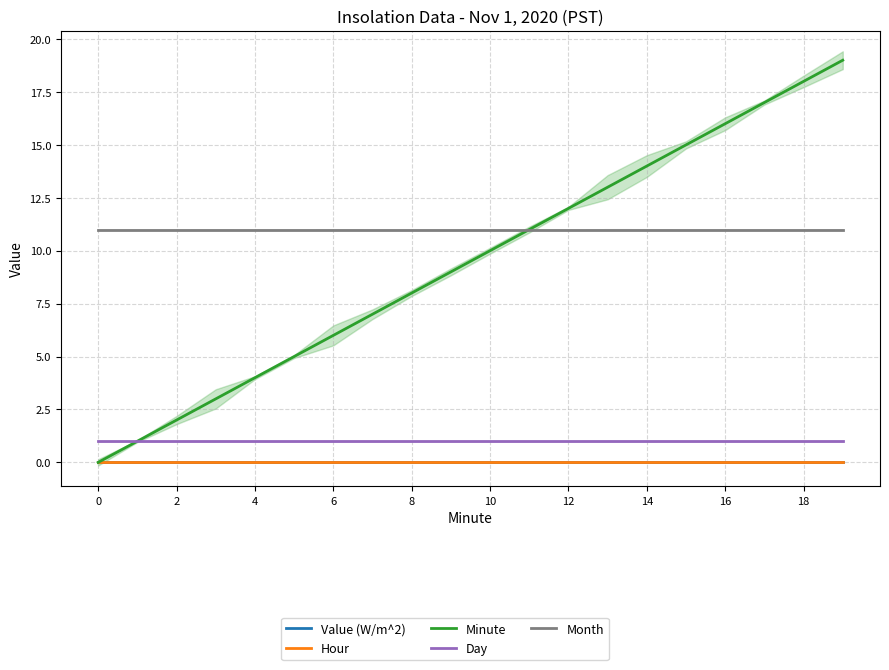

At which label does Minute first exceed 10?

11